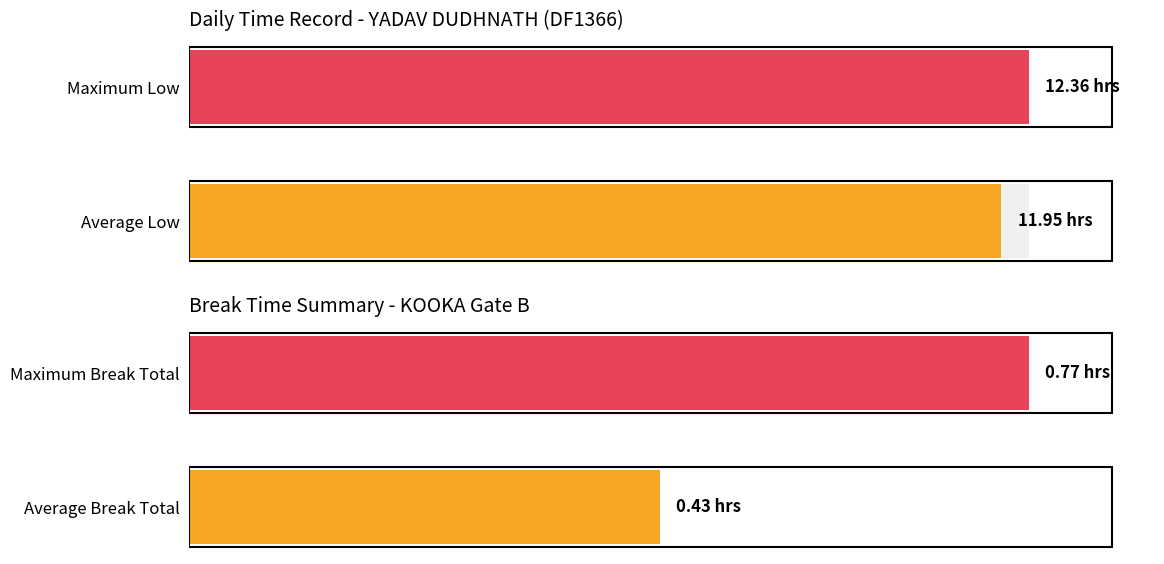

Rank the series by their average value, from lowest to highest.

Break_Total, Low